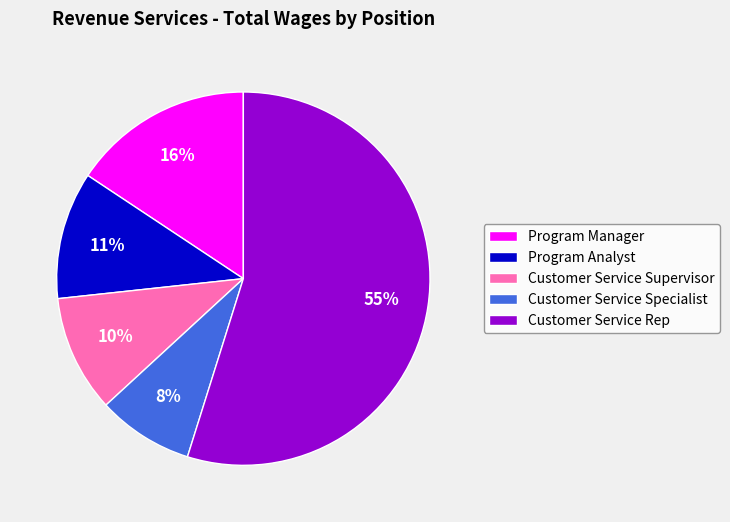

Between Customer Service Rep and Customer Service Supervisor, which is larger?

Customer Service Rep